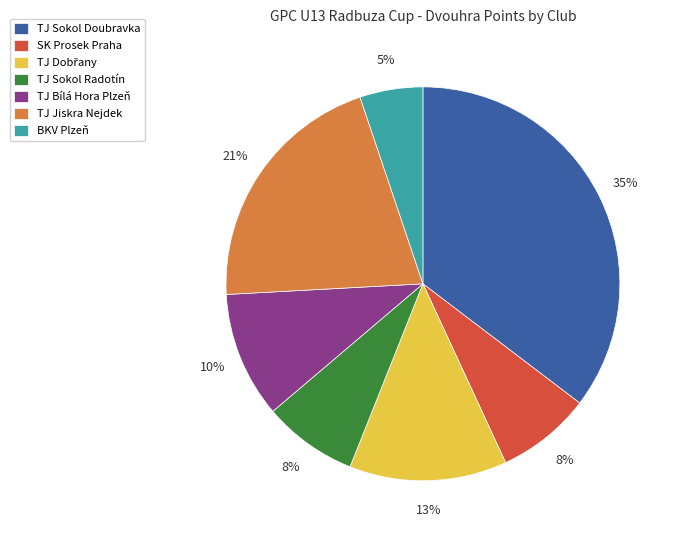

Is there any slice that represents more than half of the pie?

No